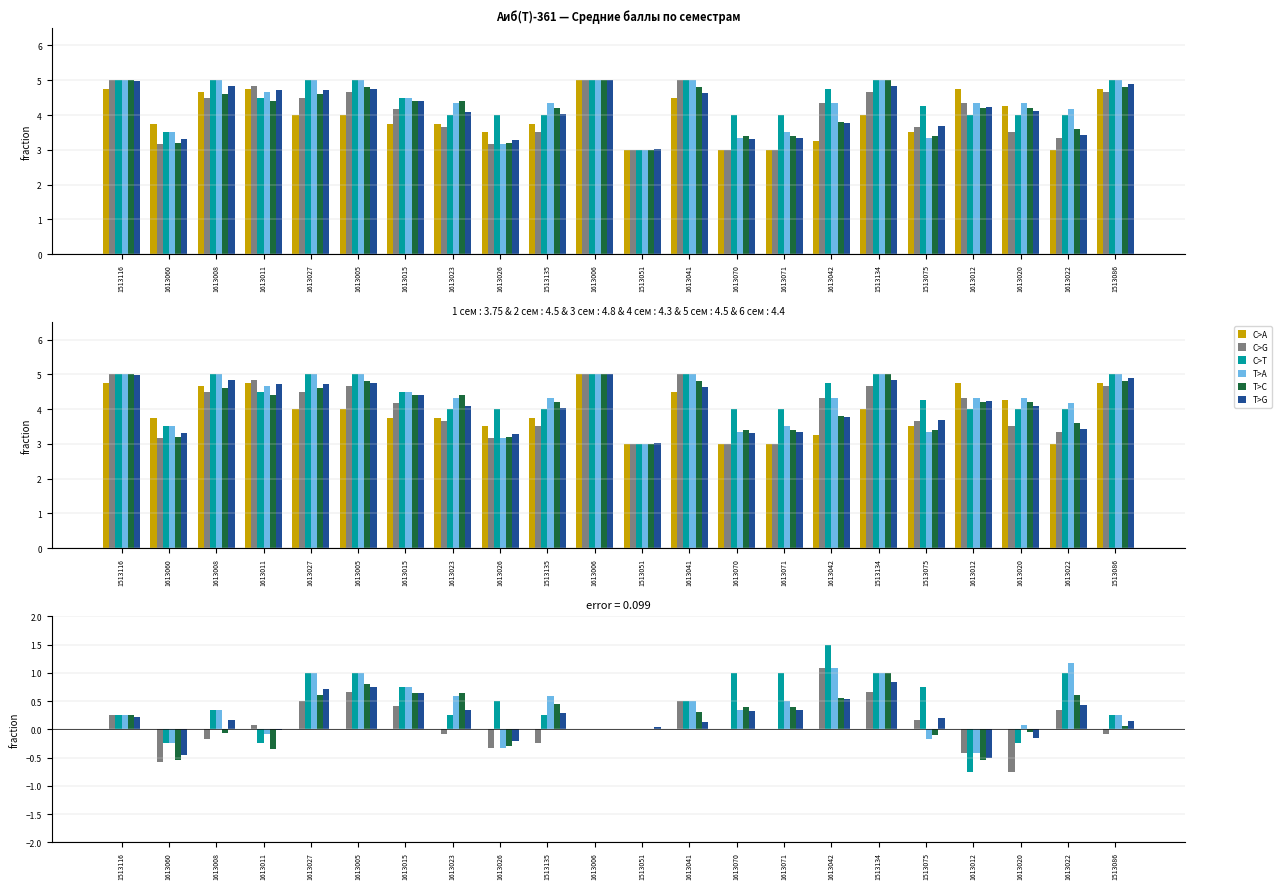

At which category is the sum across all series the highest?

1613042